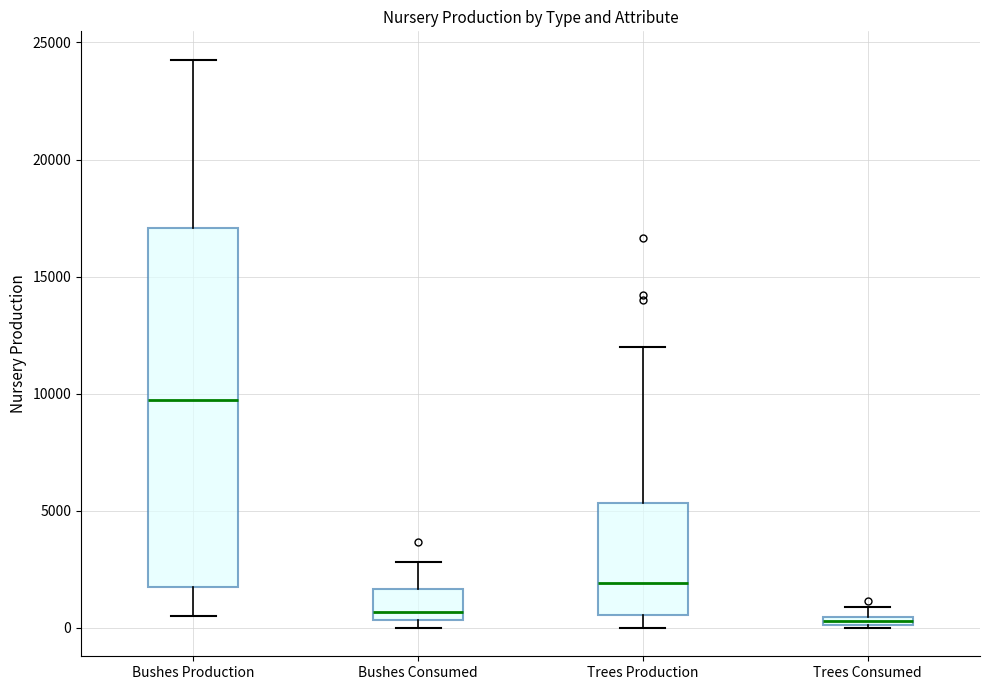

Comparing the boxes themselves (not the whiskers), which one is the tallest?

Bushes Production